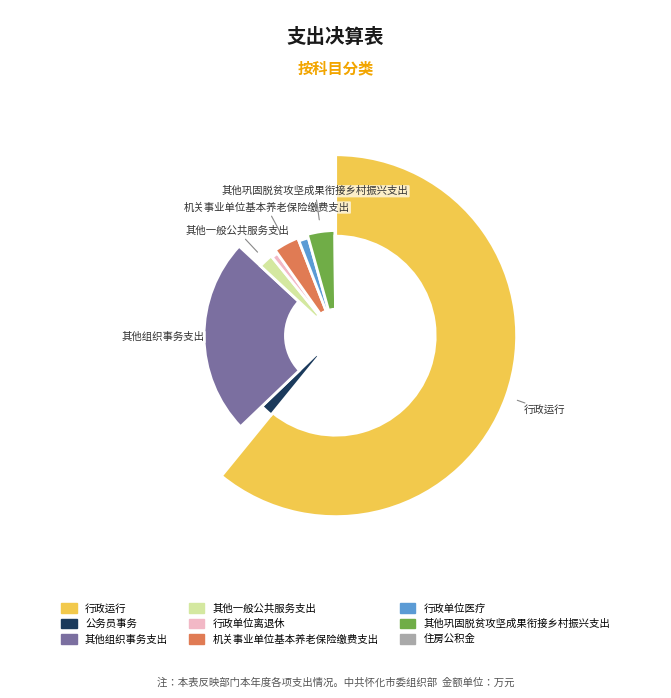

Is 行政运行 the majority of the pie?

Yes